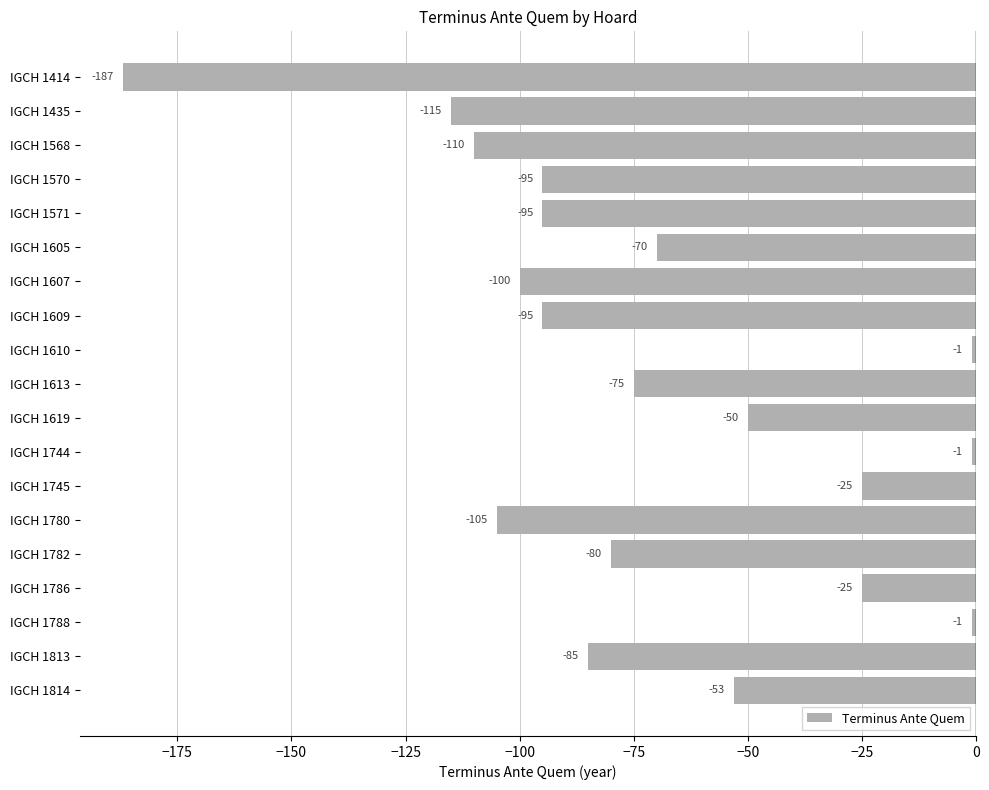

What is the sum of the values at IGCH 1619 and IGCH 1814?

-103